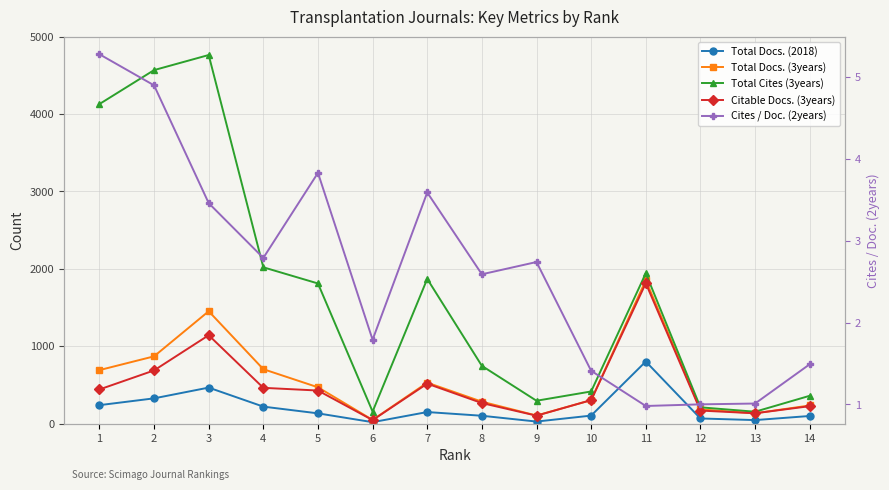

Where is Citable Docs. (3years) nearest to the value 929?

3